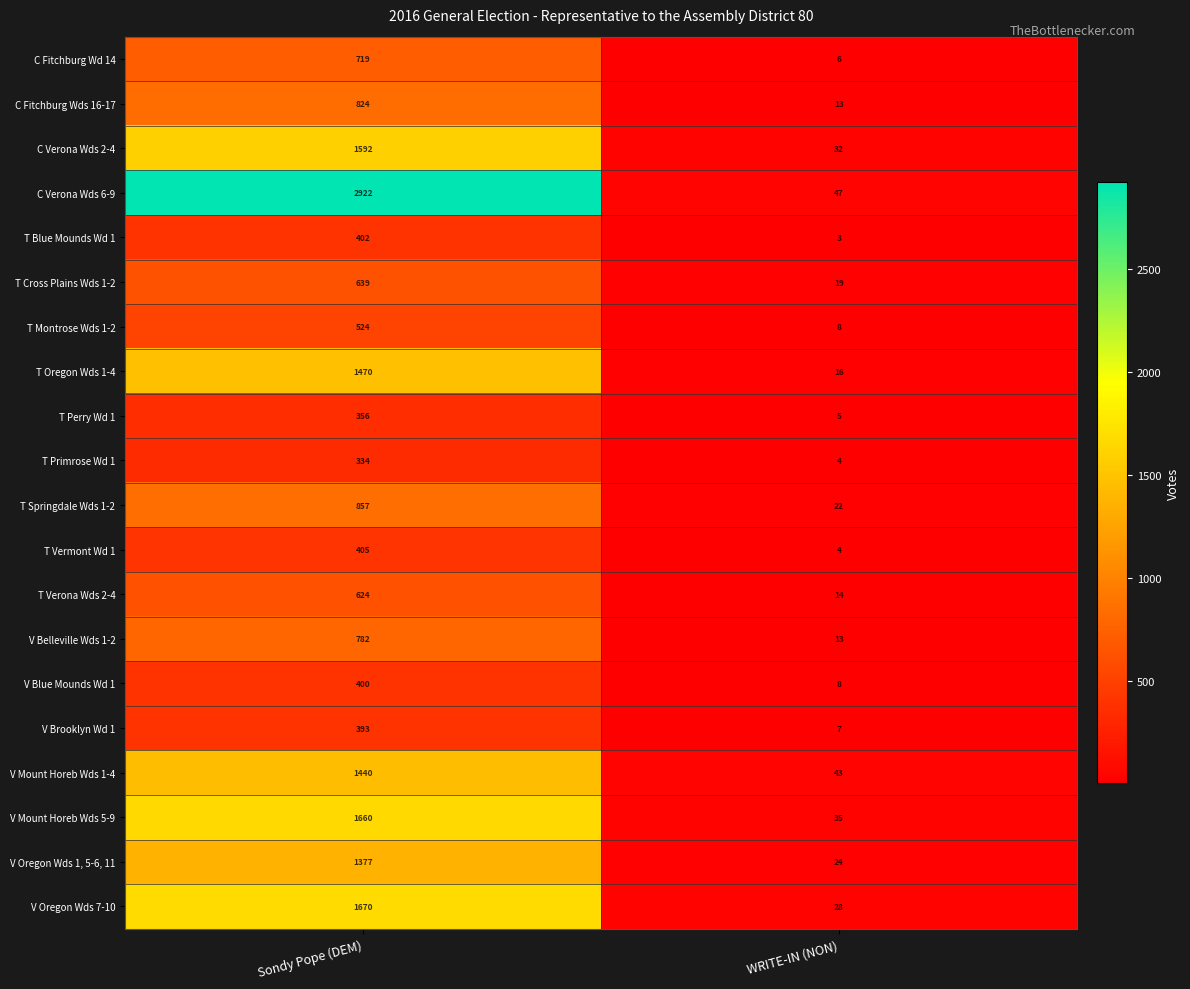

The value of T Montrose Wds 1-2 at WRITE-IN (NON) is 8. True or false?

True